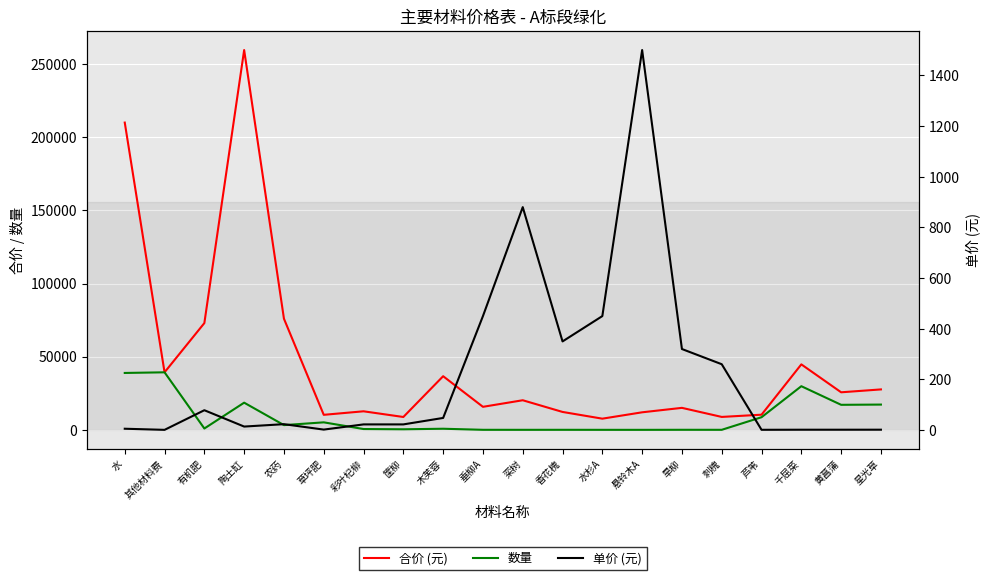

True or false: 合价 (元) and 数量 cross at least once.

False